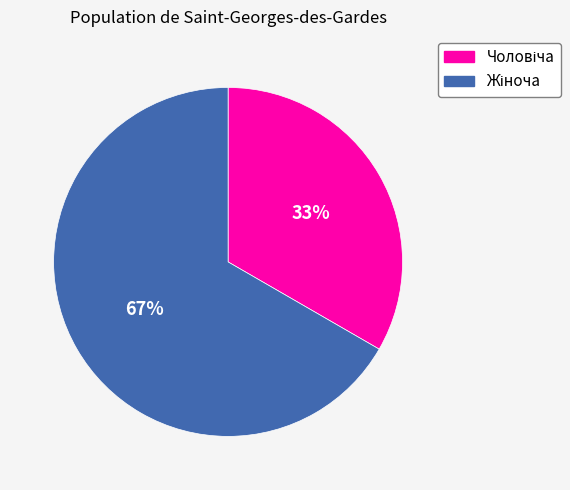

Is there a majority slice in this chart?

Yes